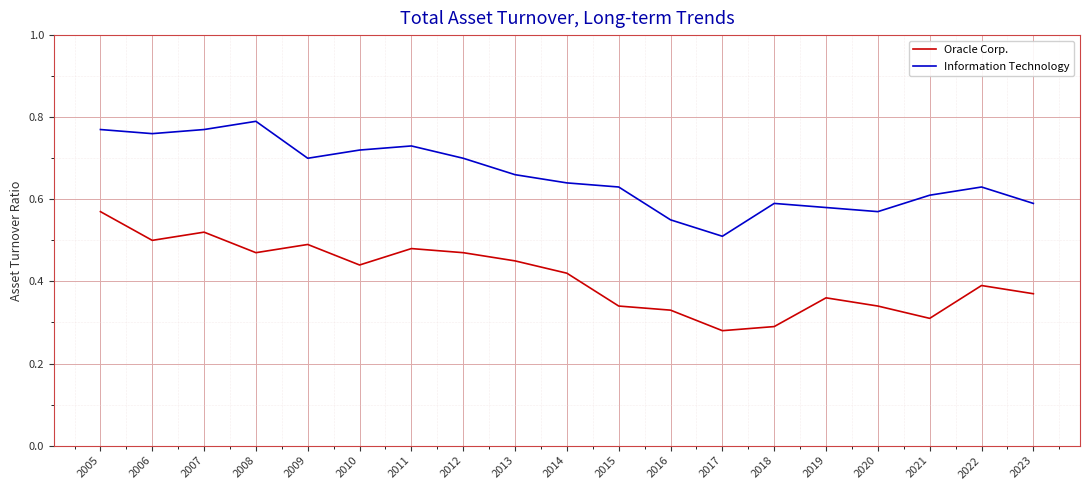

At which category is the sum across all series the highest?

2005